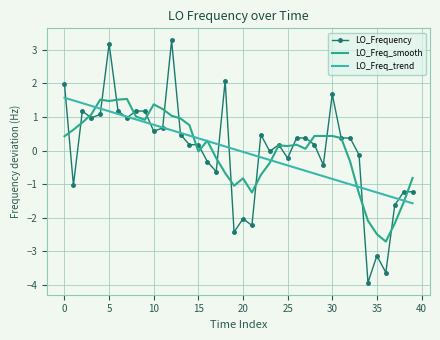

List the series in order of their peak value, highest first.

LO_Frequency, LO_Freq_trend, LO_Freq_smooth